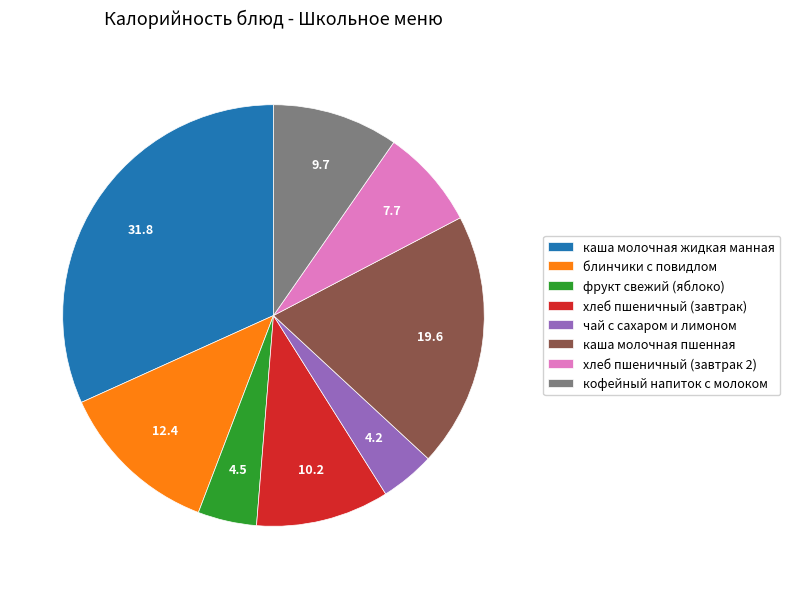

What is the largest slice in the pie chart?

каша молочная жидкая манная